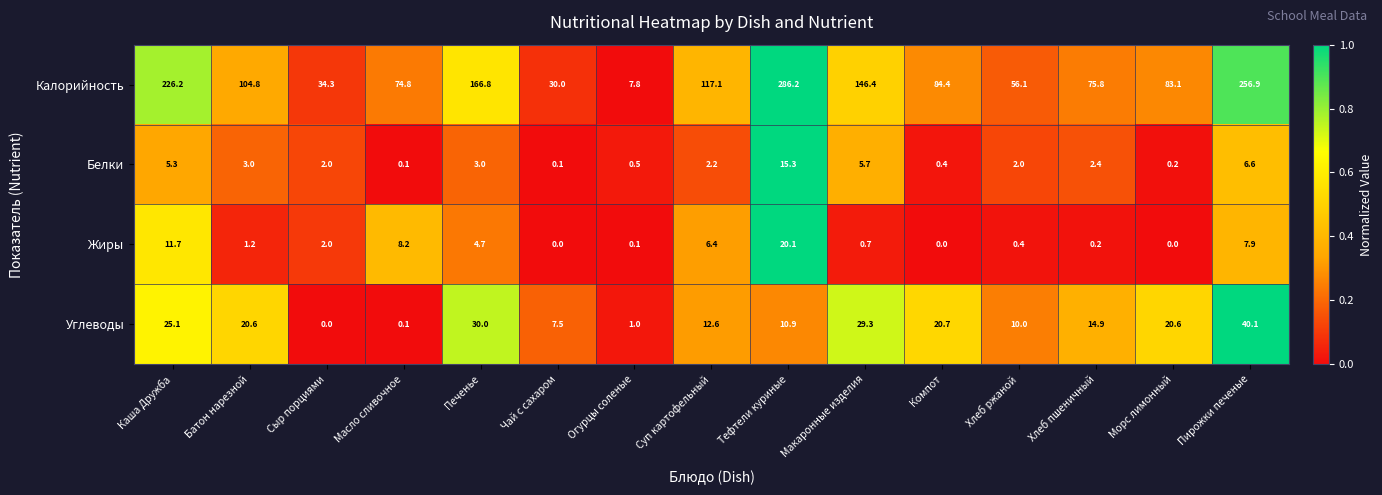

Which series changed the most between Батон нарезной and Тефтели куриные?

Калорийность